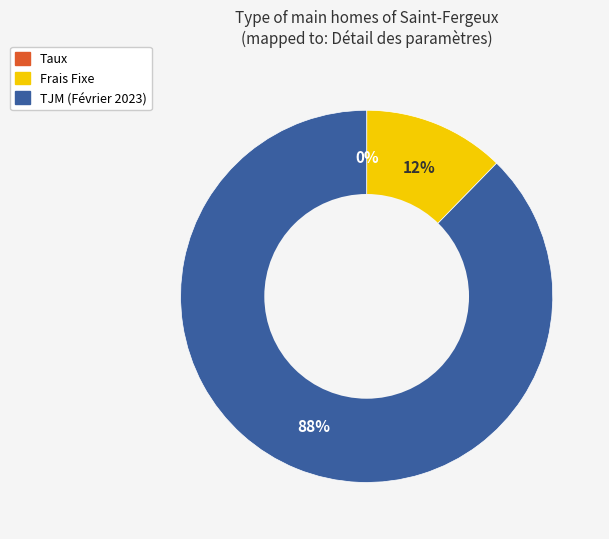

True or false: Frais Fixe accounts for 12% of the total.

True